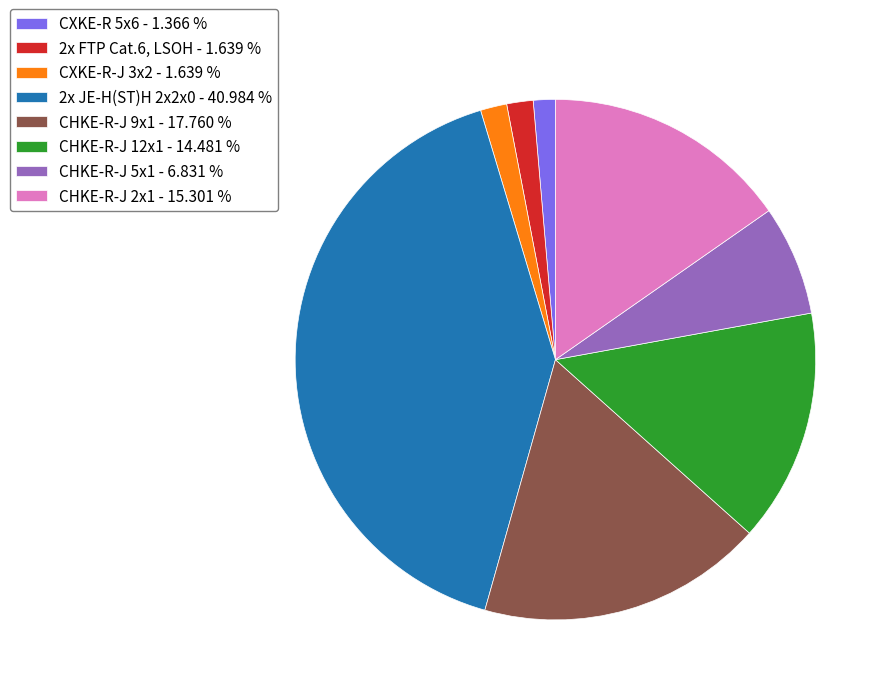

Combined, do CHKE-R-J 2x1 - 15.301 % and CXKE-R-J 3x2 - 1.639 % account for over 50%?

No